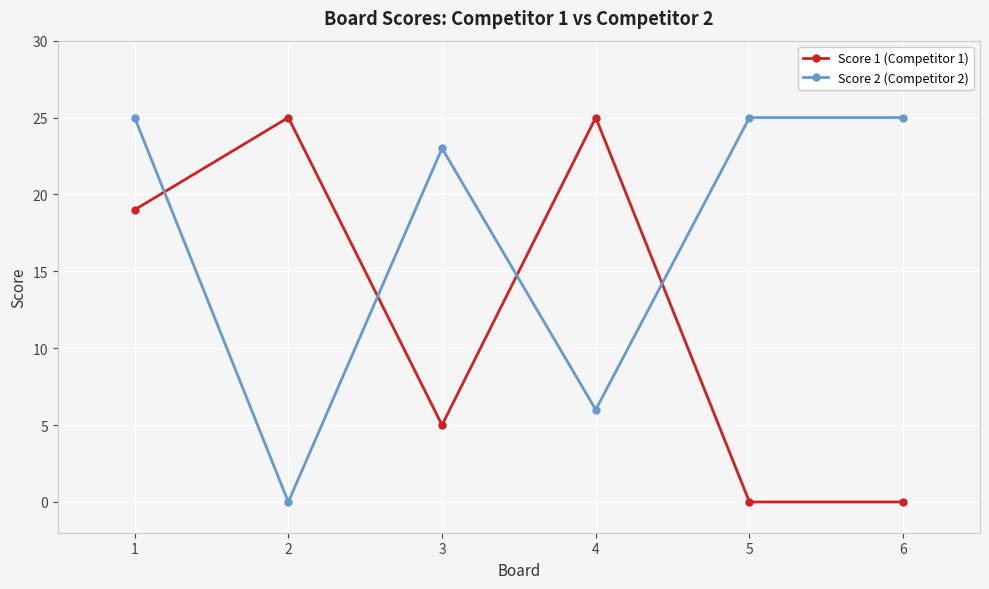

Reading right to left, what are all the values shown in this chart?

Score 1 (Competitor 1): 6=0	5=0	4=25	3=5	2=25	1=19
Score 2 (Competitor 2): 6=25	5=25	4=6	3=23	2=0	1=25